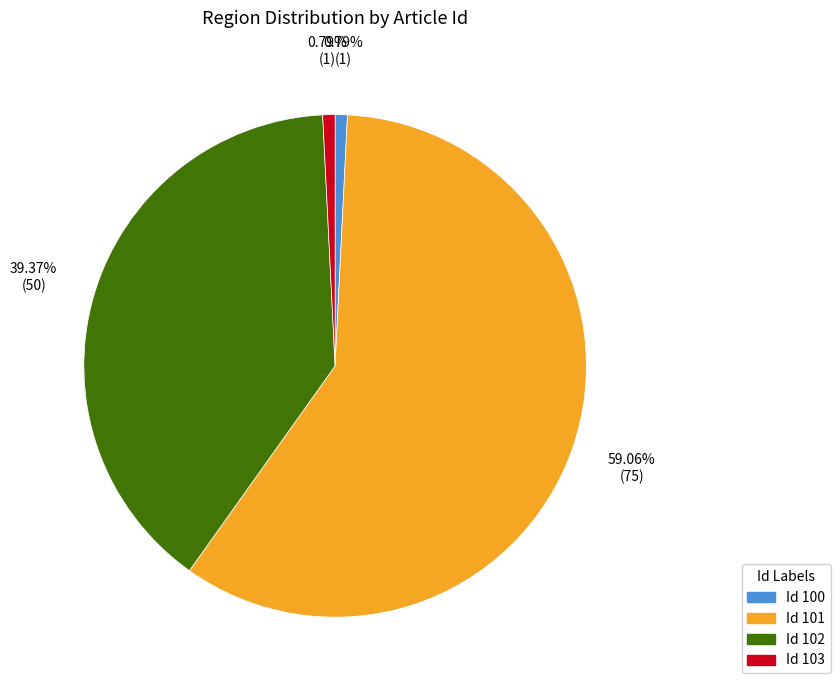

Which category has the biggest portion of the pie?

Id 101